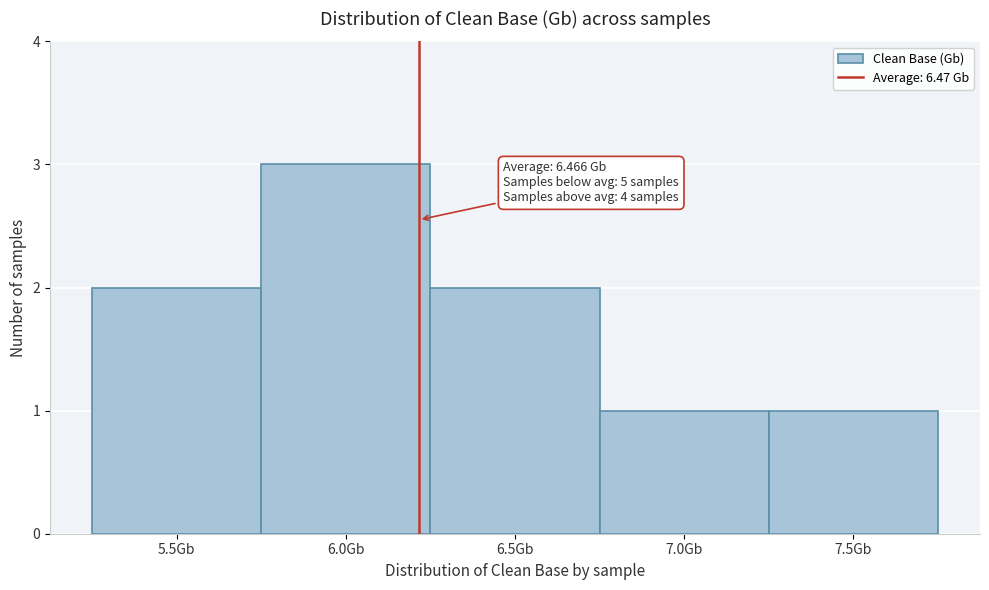

Reading left to right, what are all the values shown in this chart?

2	3	2	1	1